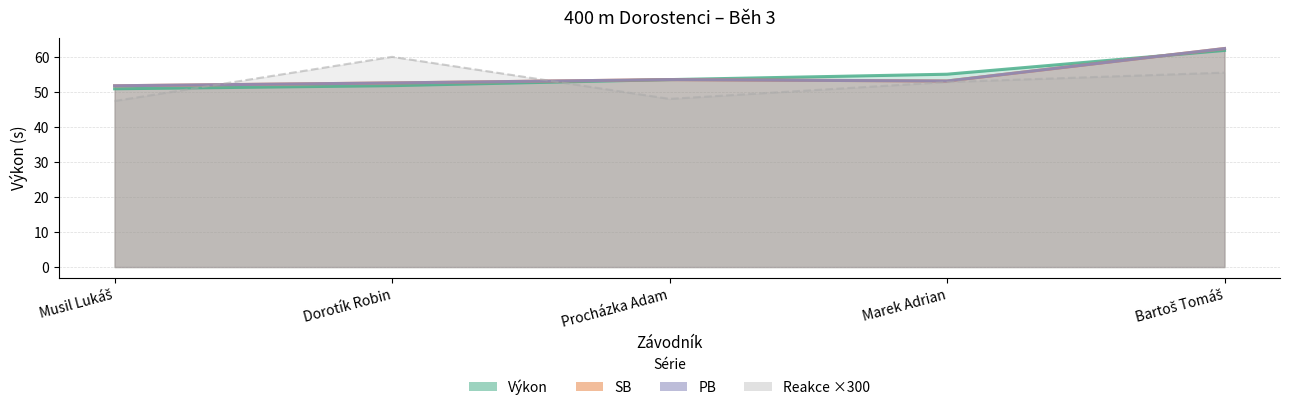

After their last crossing, which series has the higher values: Výkon or PB?

PB